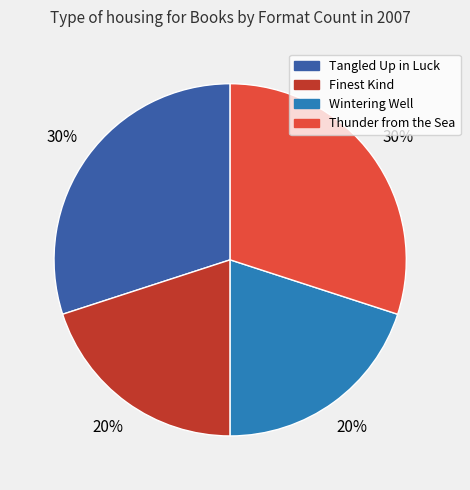

Do Thunder from the Sea and Tangled Up in Luck together represent more than half of the pie?

Yes